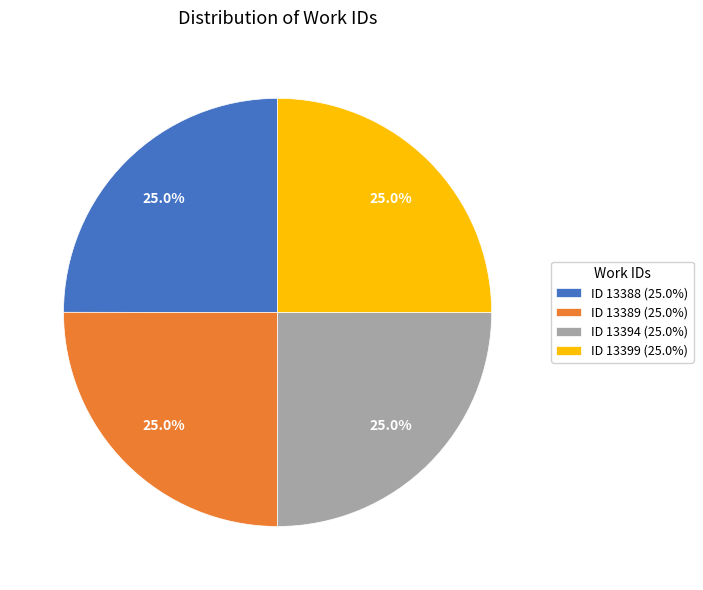

What portion of the pie excludes ID 13389 (25.0%)?

75.0%